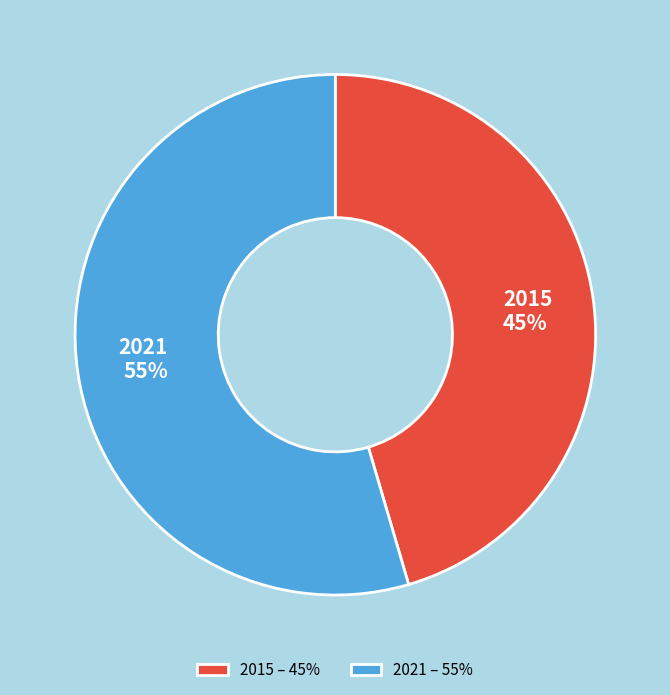

Rank the categories by value from highest to lowest.

2021, 2015